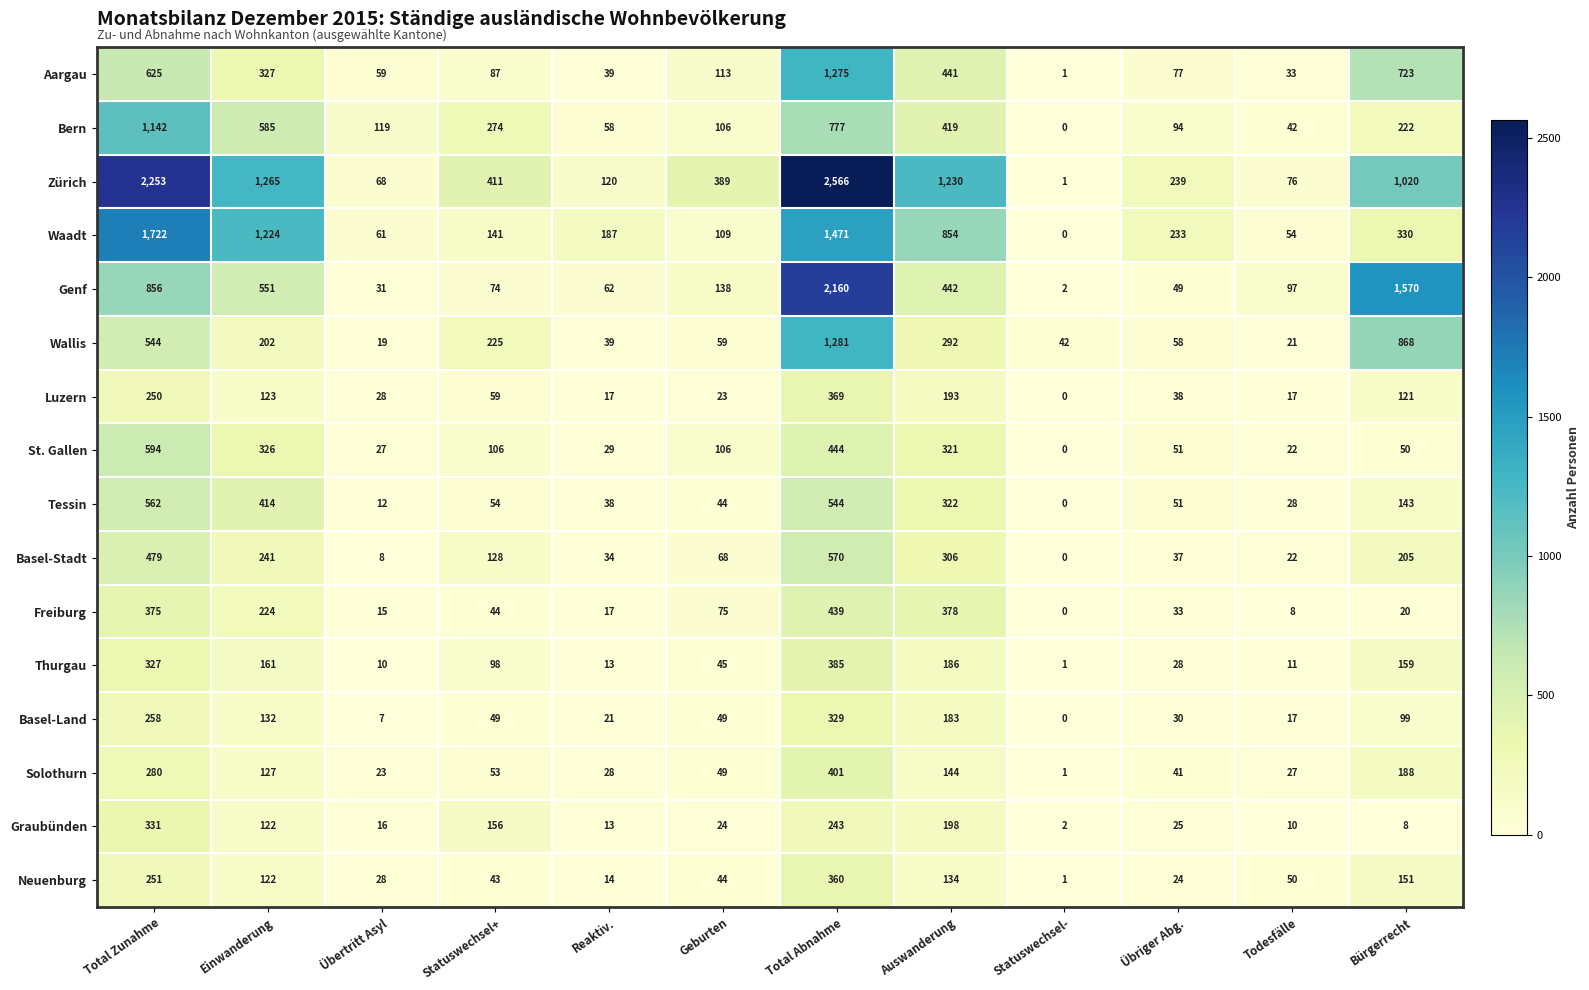

What is the difference between the maximum and minimum values in the Graubünden series?

329